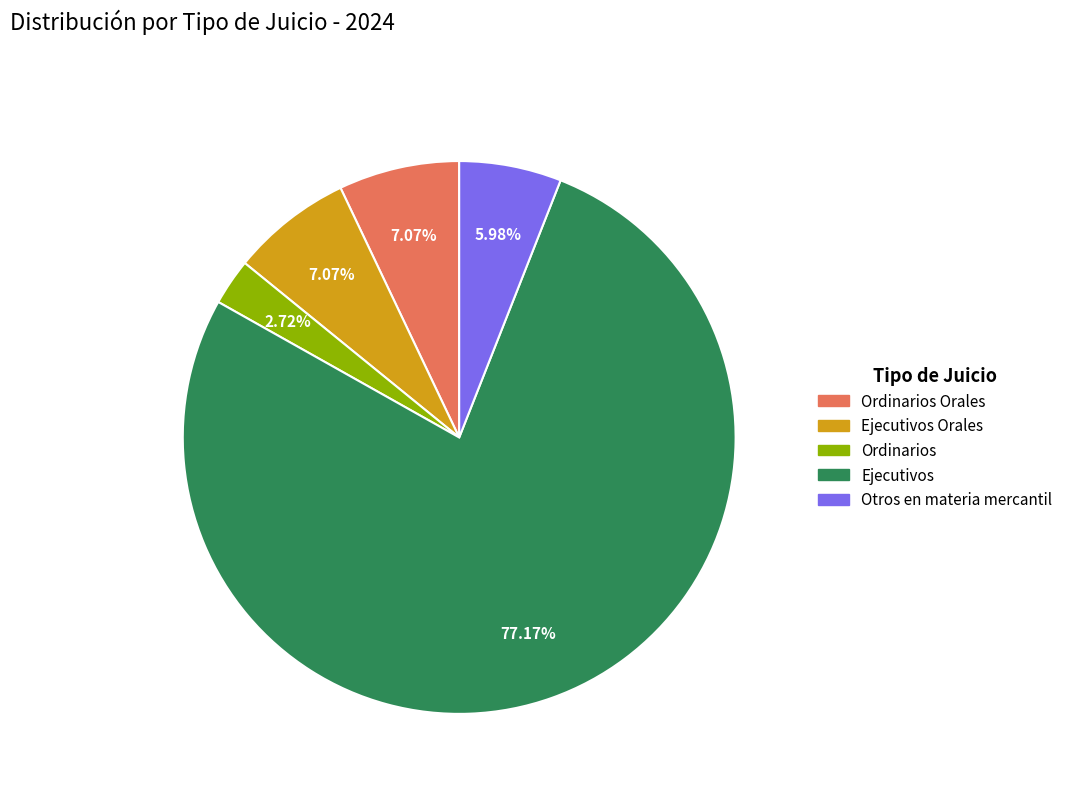

Does any single category account for the majority?

Yes